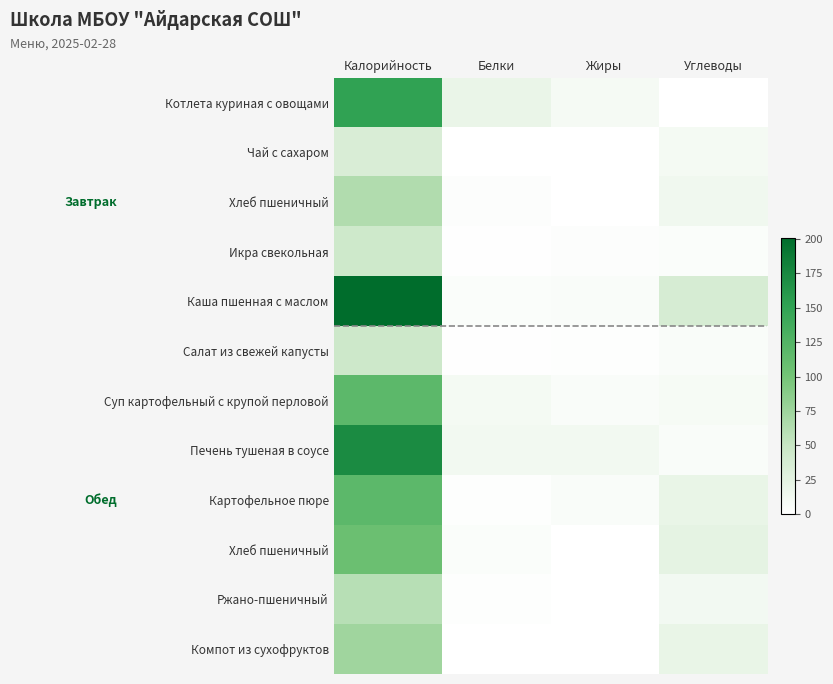

How many categories are shown in the chart?

4